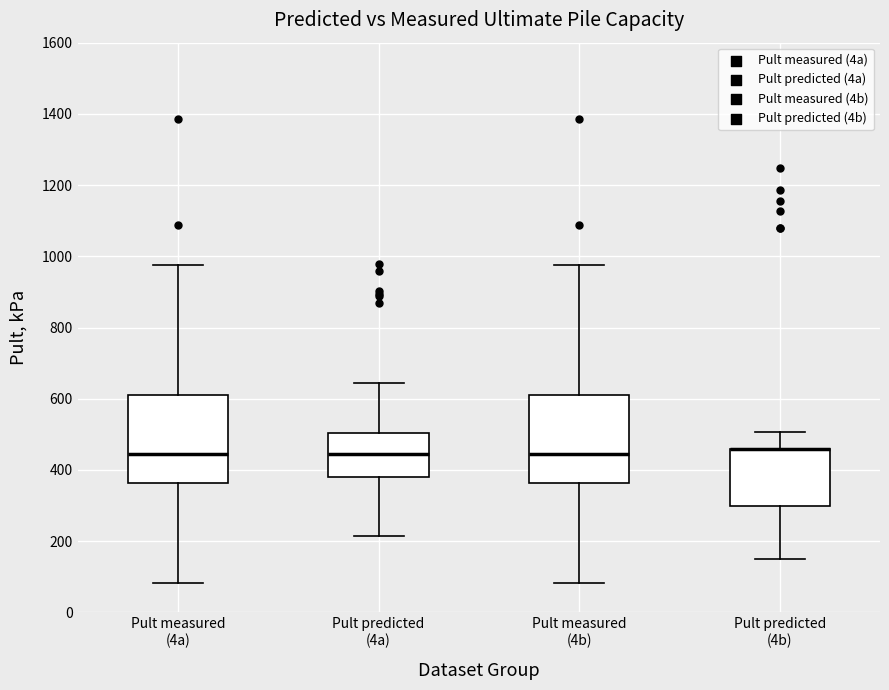

Where is the upper edge of the box for Pult measured (4a) on the y-axis? The values are not printed on the chart, so give them approximately, as read against the axis.

600